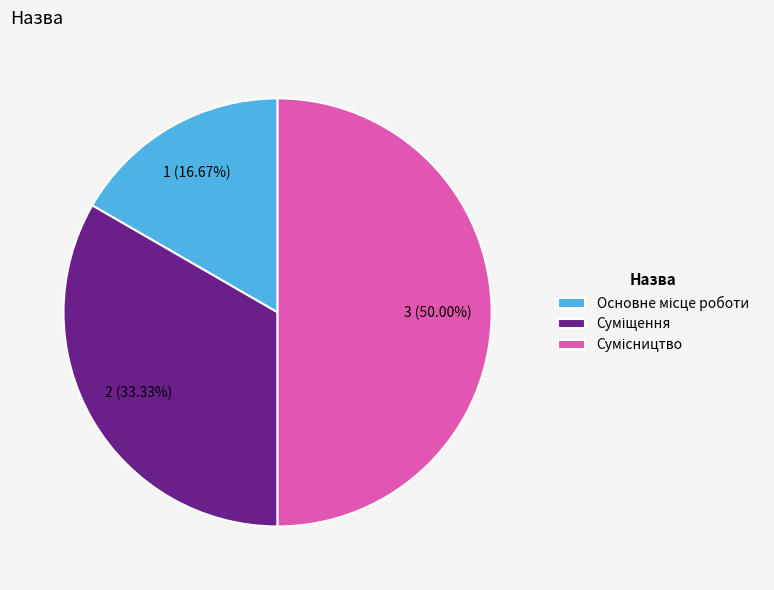

Rank the categories by value from lowest to highest.

Основне місце роботи, Суміщення, Сумісництво